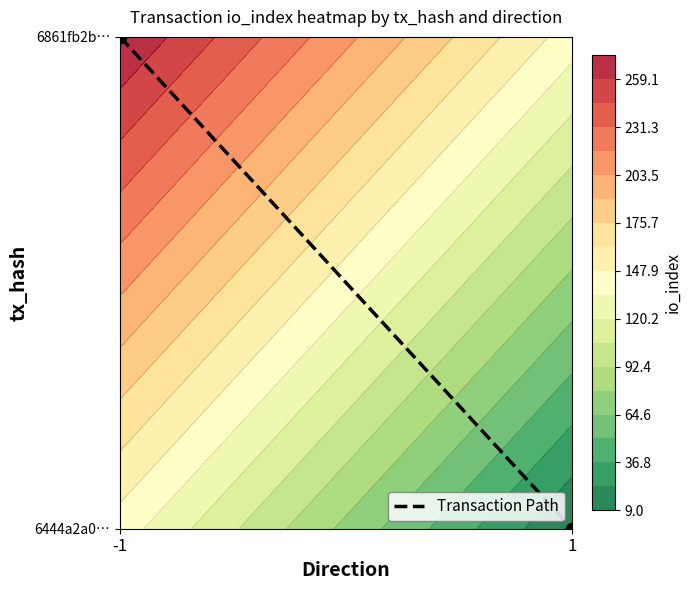

How many distinct data groups are displayed?

1